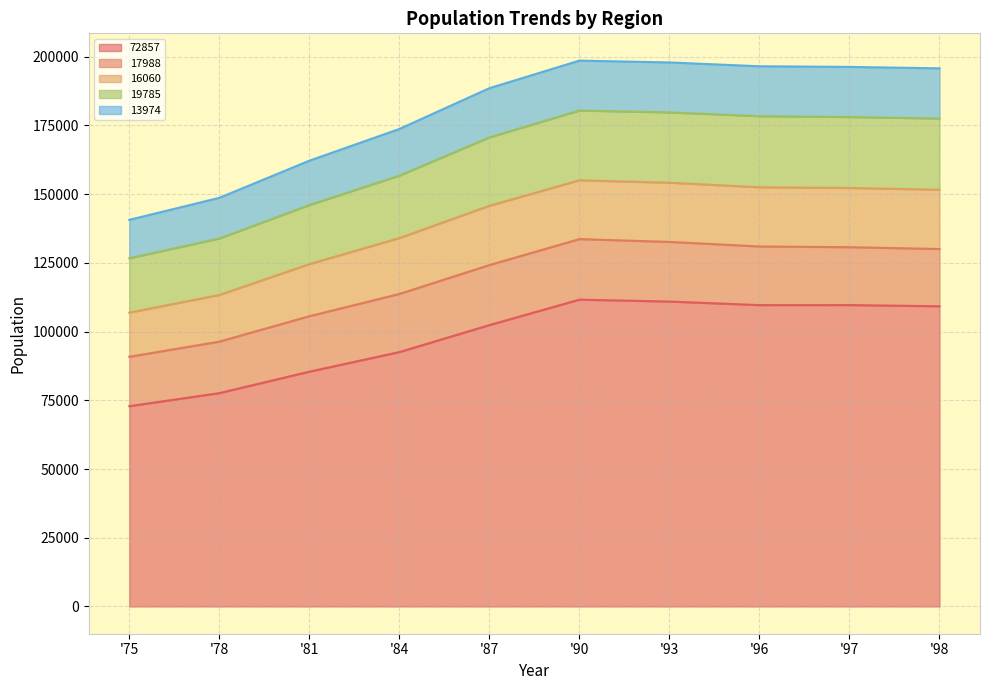

What is the total value across all series at '90?

198596